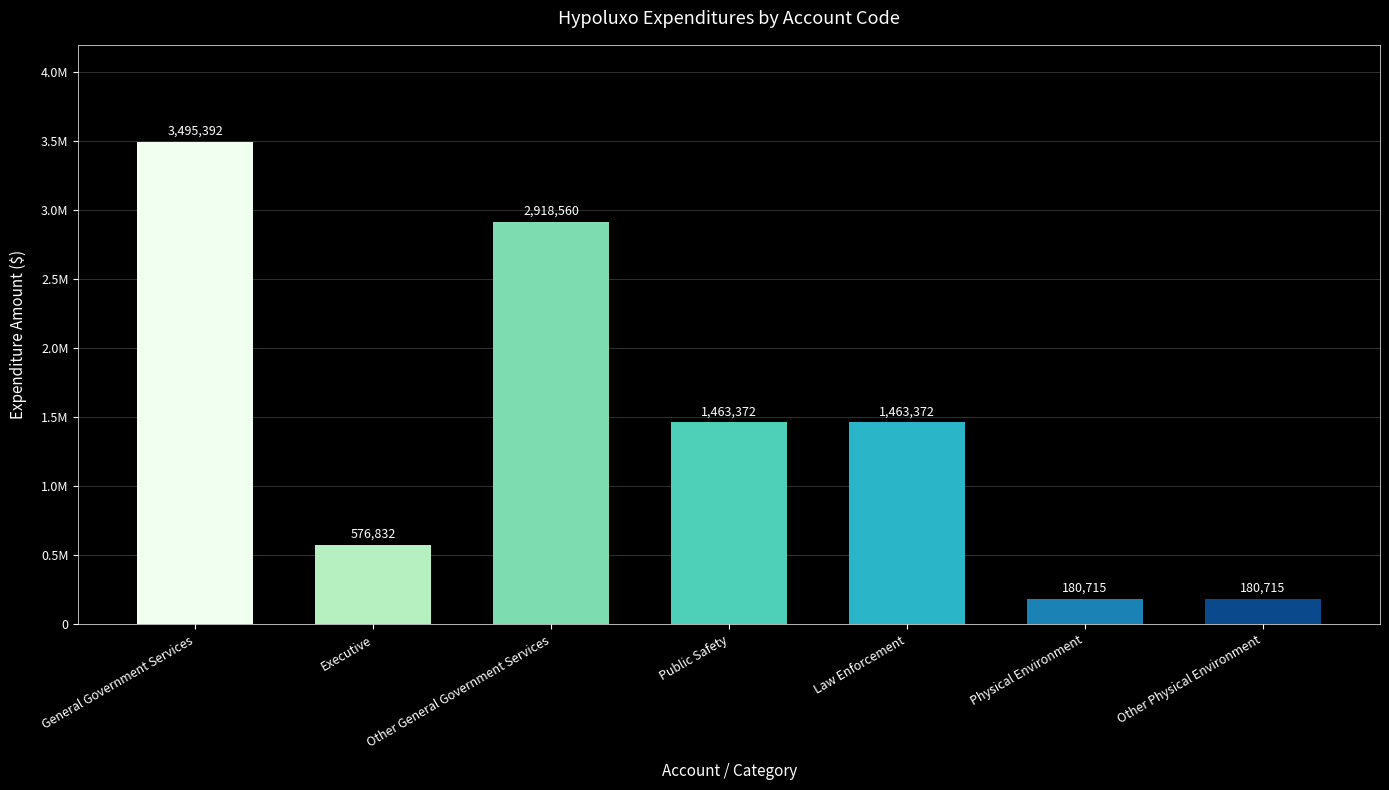

At which label does the data first exceed 1463372?

General Government Services